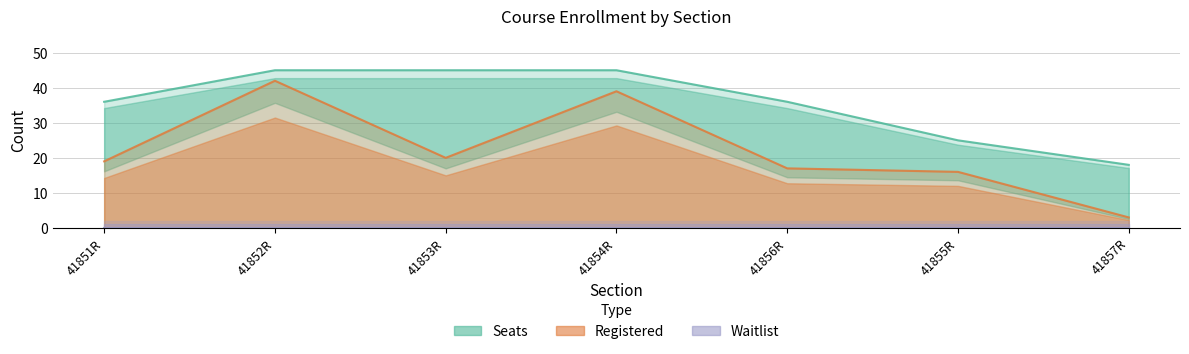

What is the average value of the Registered series?

22